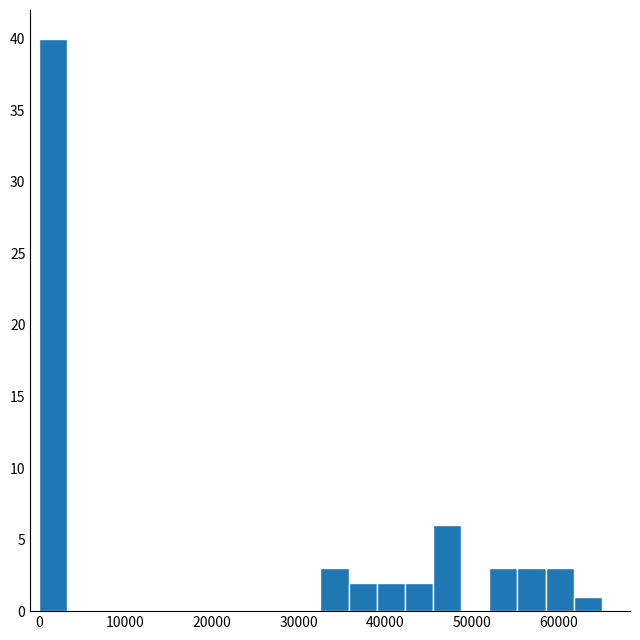

Read against the x-axis, roughly where is the centre of the tallest bar?

2000